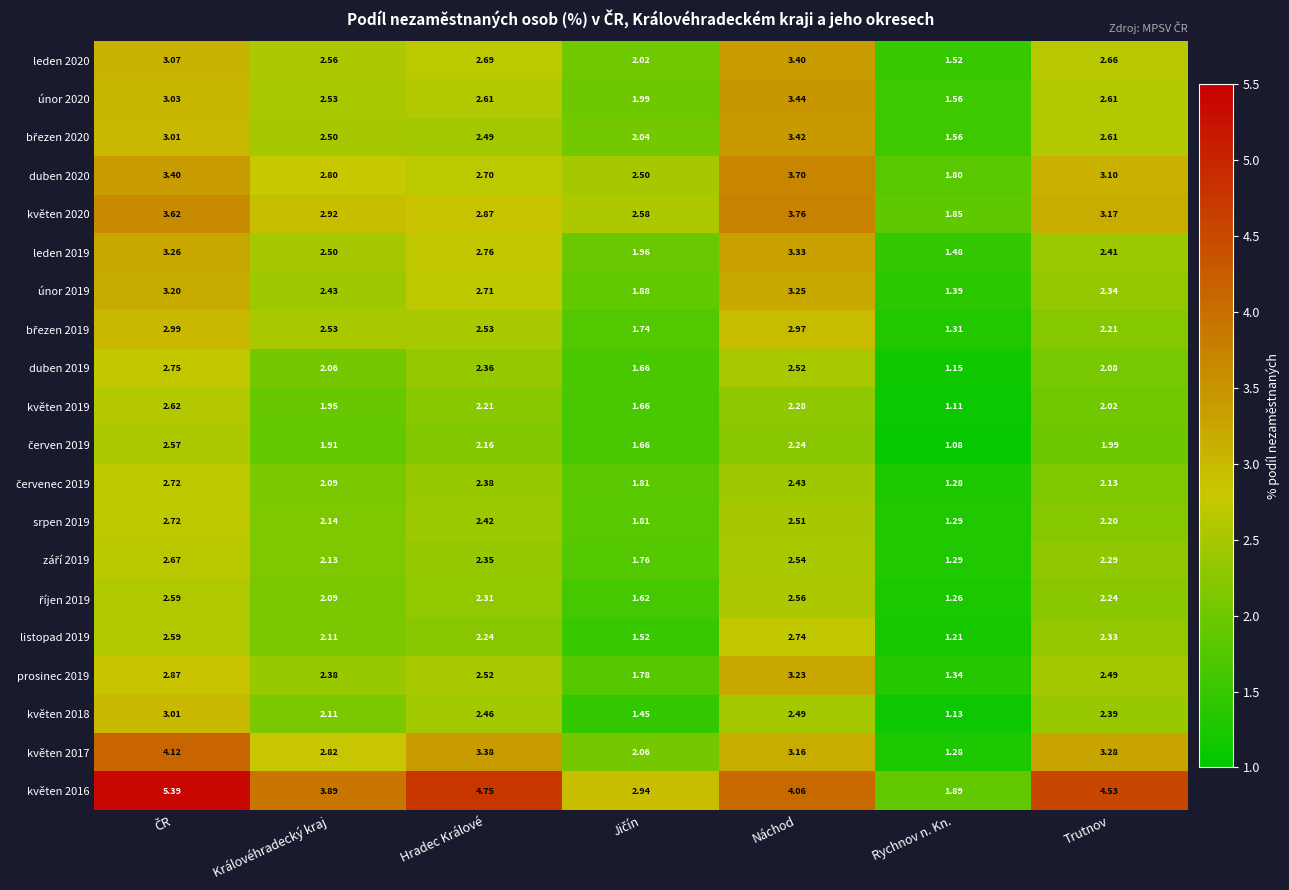

How many data points in únor 2019 are less than 2?

2